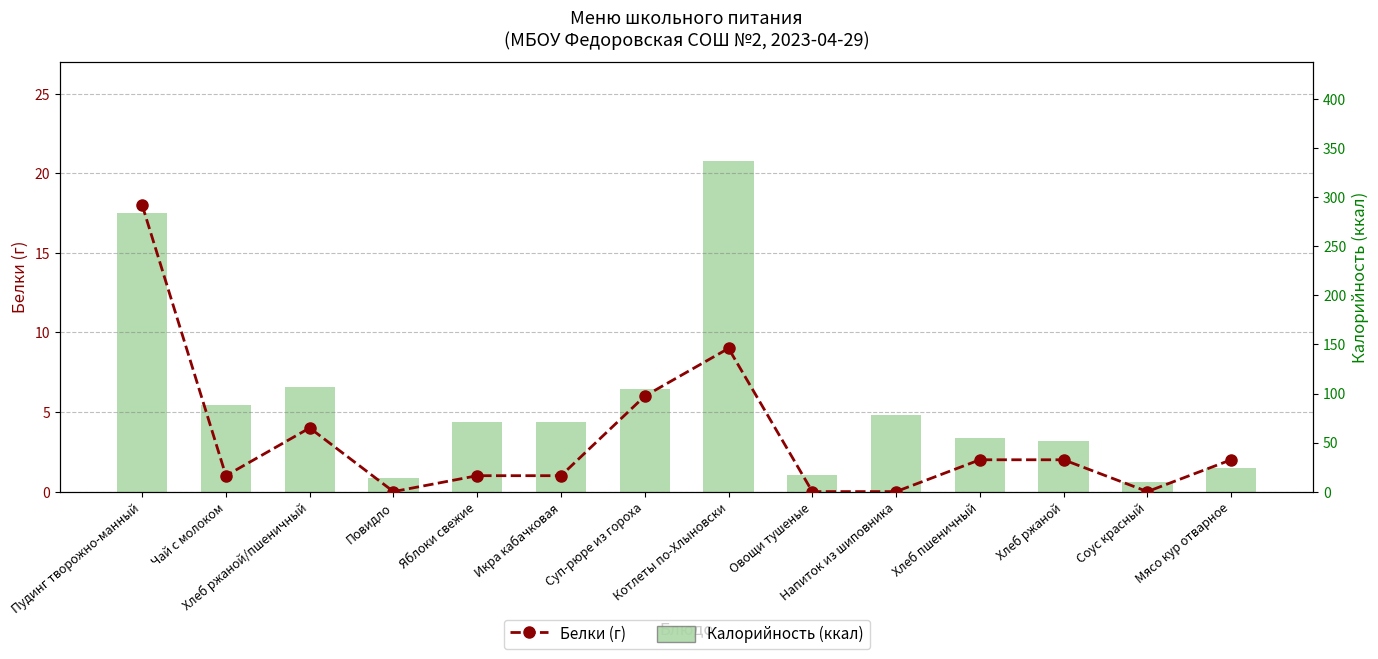

How many data points does each series have?

14